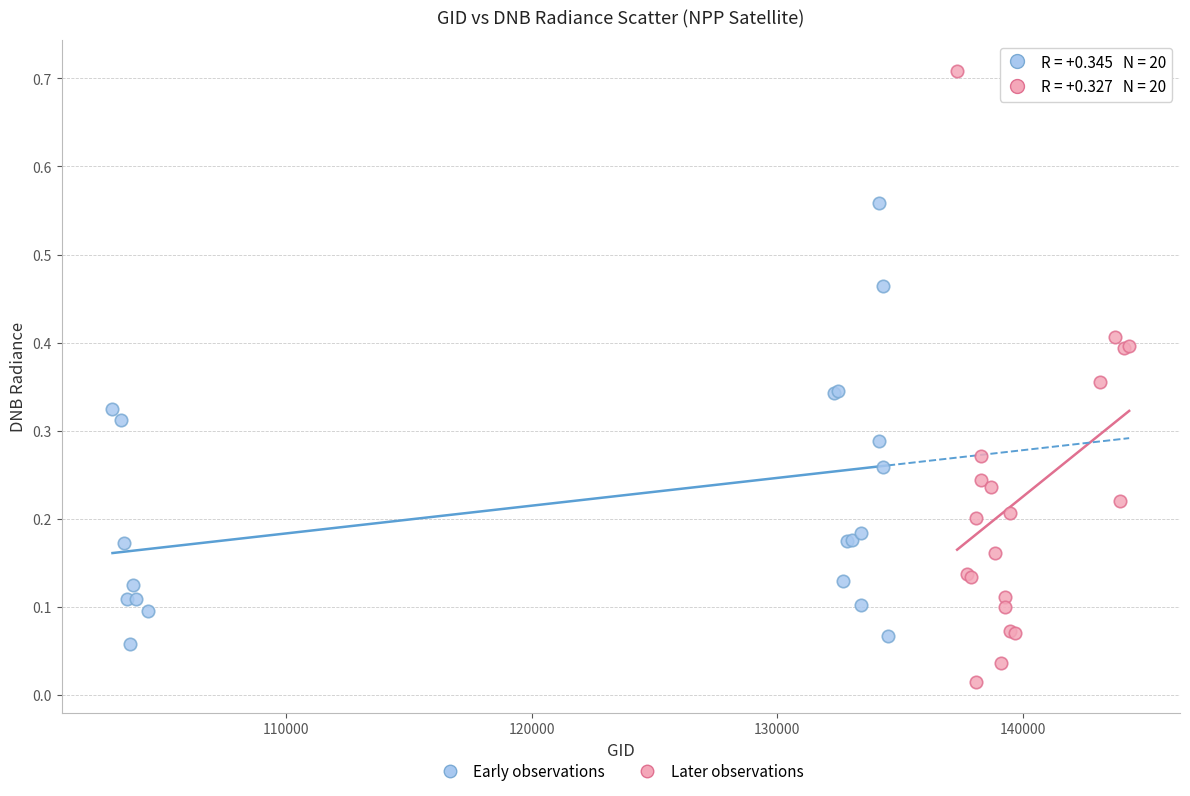

Which series contains the lowest Y value?

Later observations